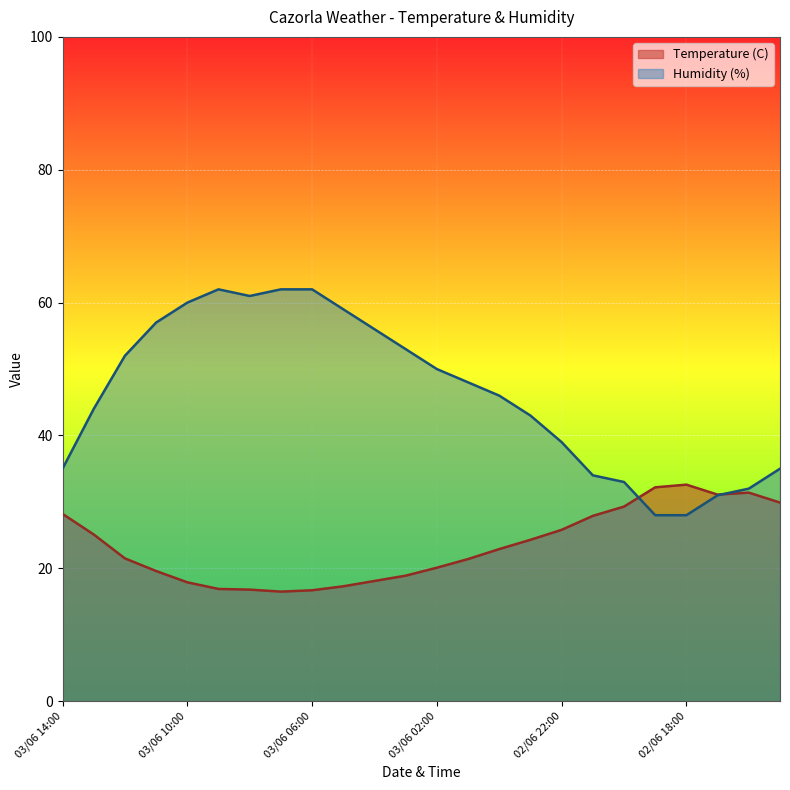

The Humidity (%) series shows 8.9 at 02/06 17:00. True or false?

False